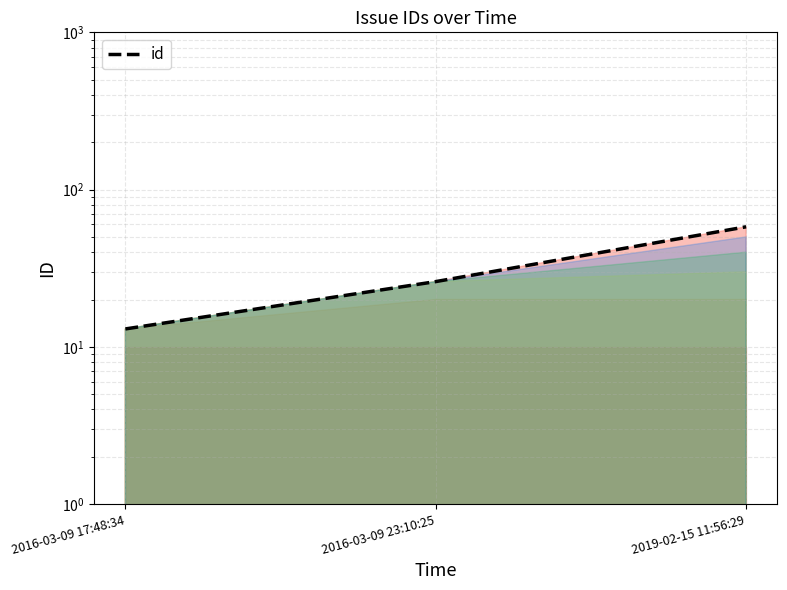

List the labels in order of value, largest first.

2019-02-15 11:56:29, 2016-03-09 23:10:25, 2016-03-09 17:48:34